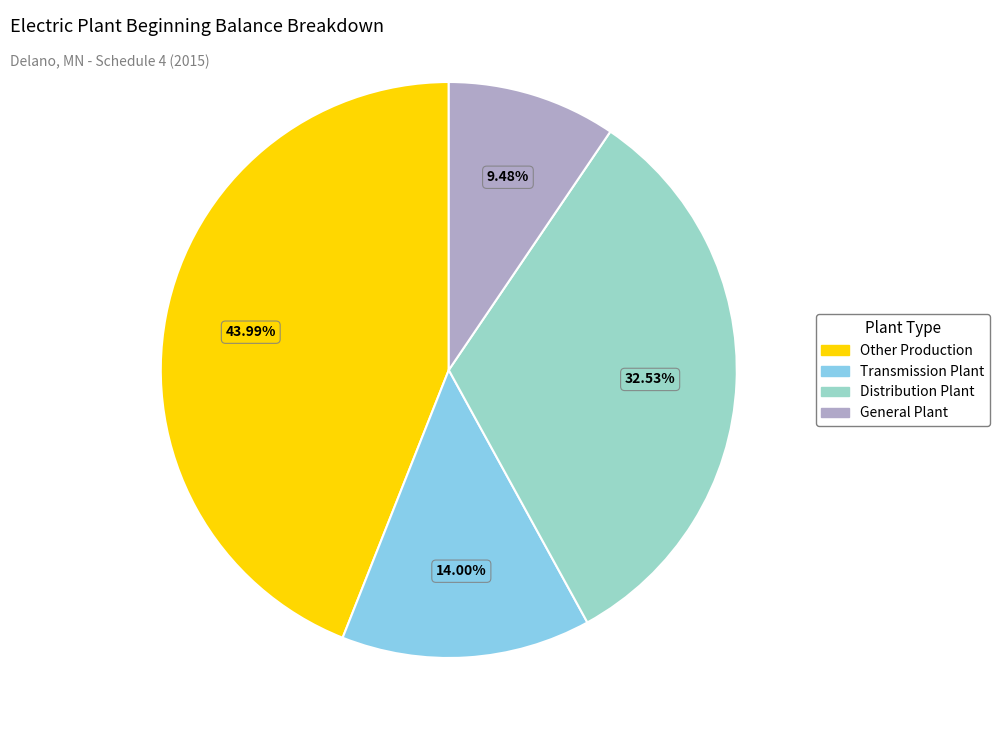

Which category has the biggest portion of the pie?

Other Production